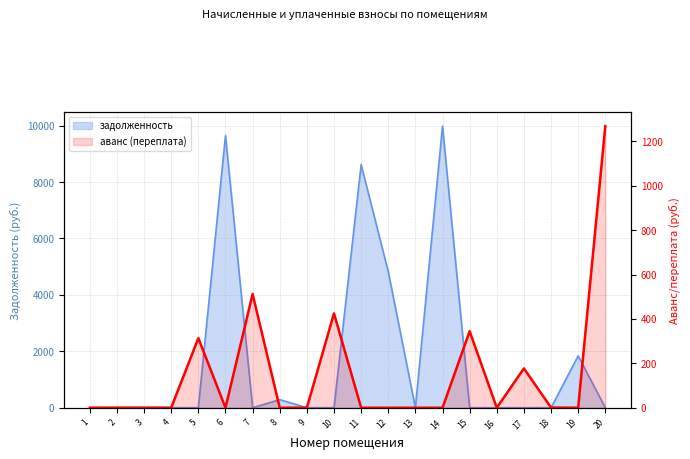

Which series has the widest spread of values?

задолженность